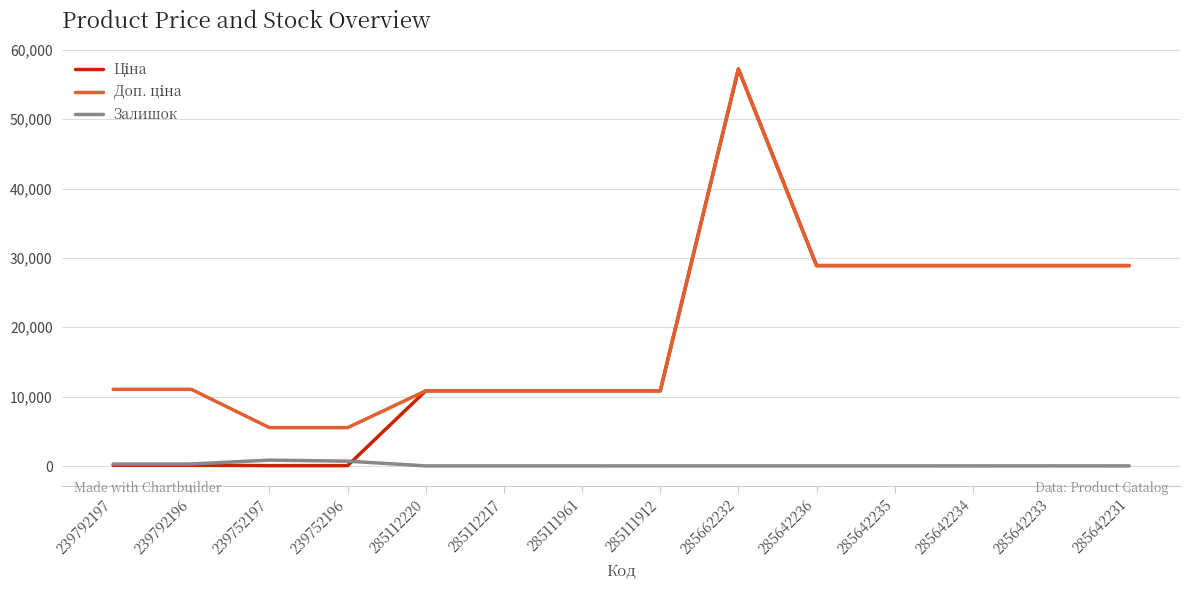

What position from the right is 285642231?

1